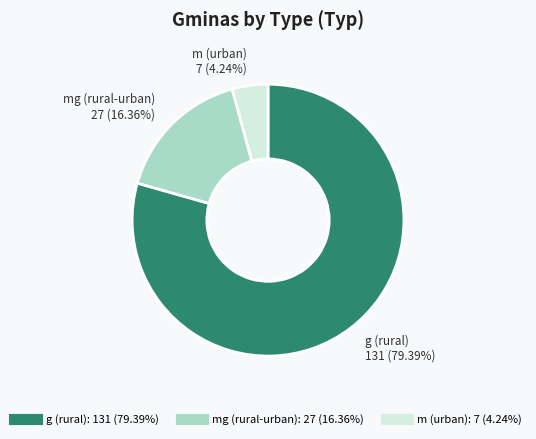

Does any single category account for the majority?

Yes